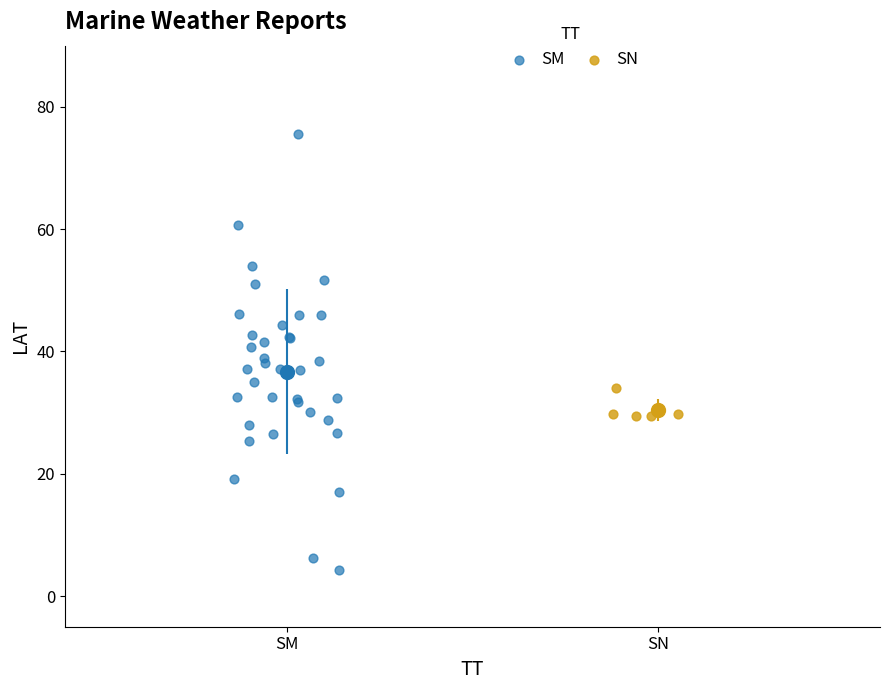

Which series contains the lowest Y value?

SM